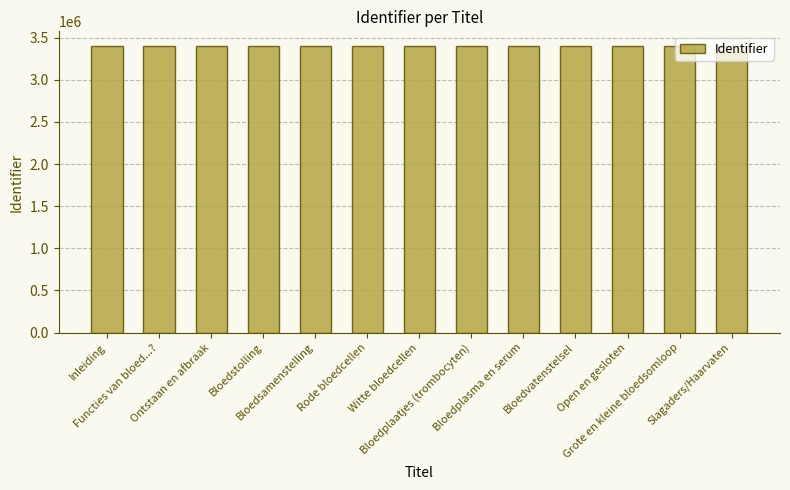

What is the change in value from Bloedplaatjes (trombocyten) to Bloedvatenstelsel?

+13